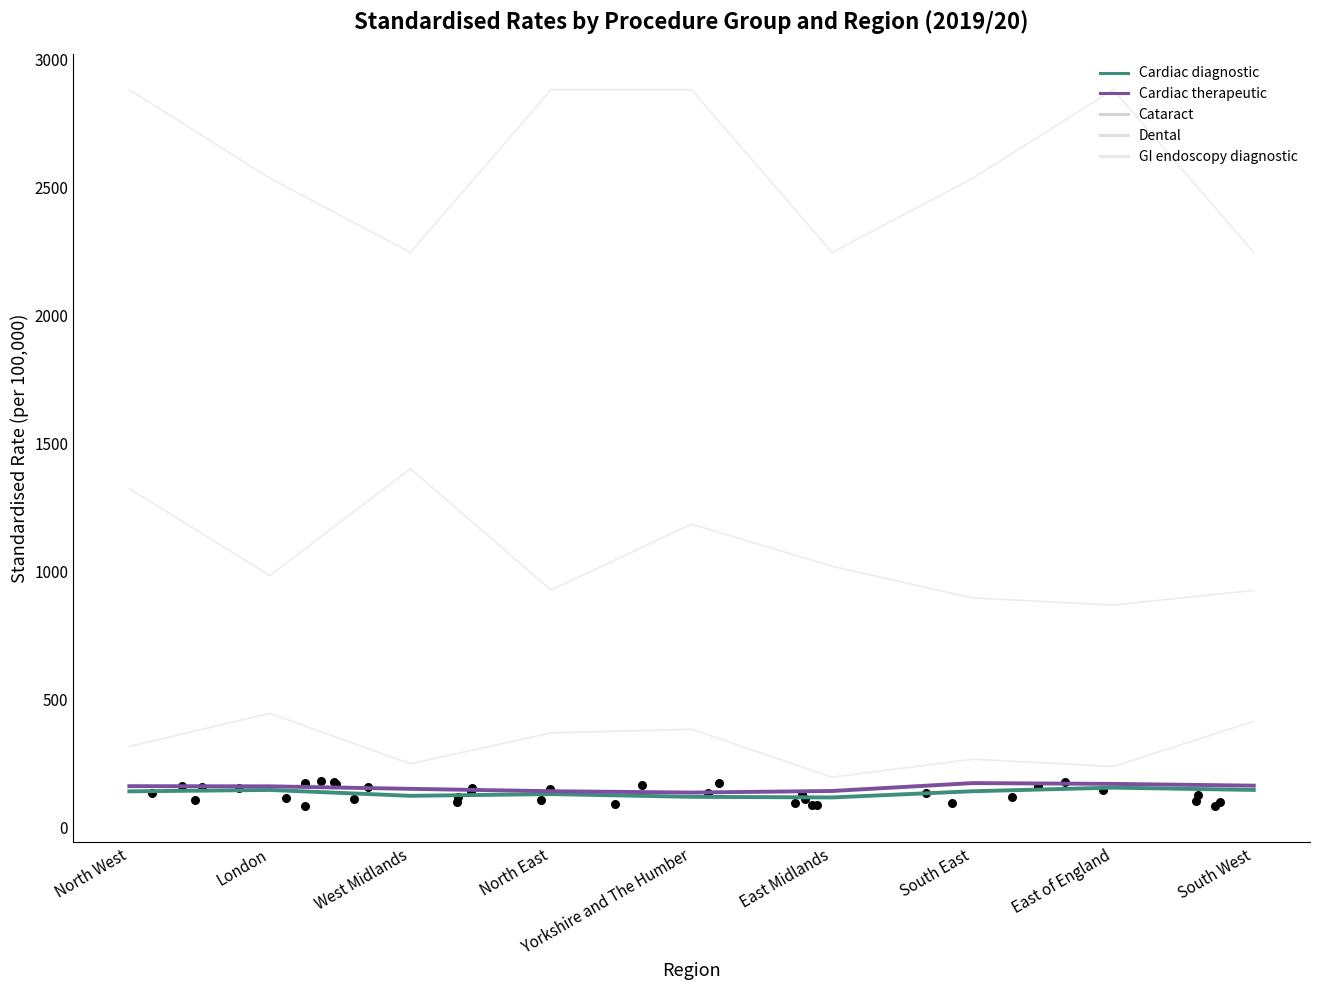

Which series has the largest total across all categories?

GI endoscopy diagnostic